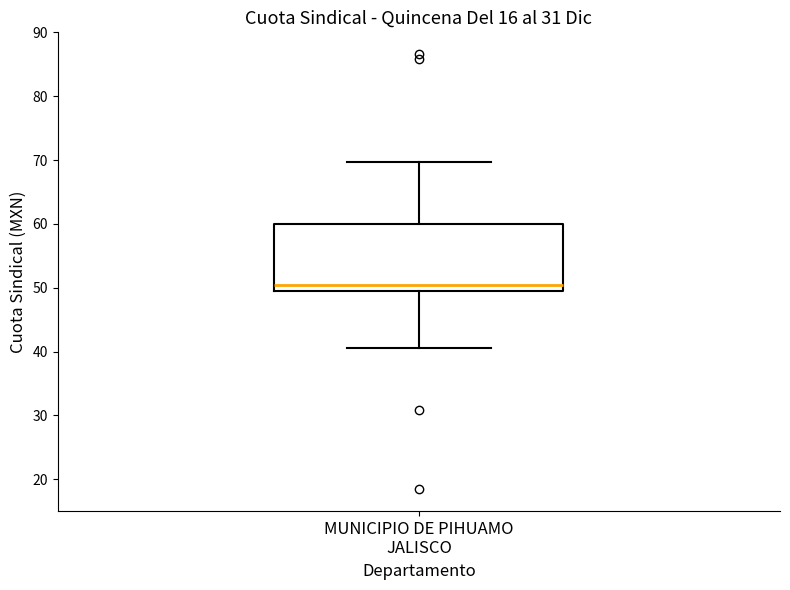

Read this box plot against the y-axis: the position of the median line, the range covered by the box, and the ends of both whiskers. The values are not printed on the chart, so give them approximately, as read against the axis.

median 50, box 49 to 60, whiskers 41 to 70